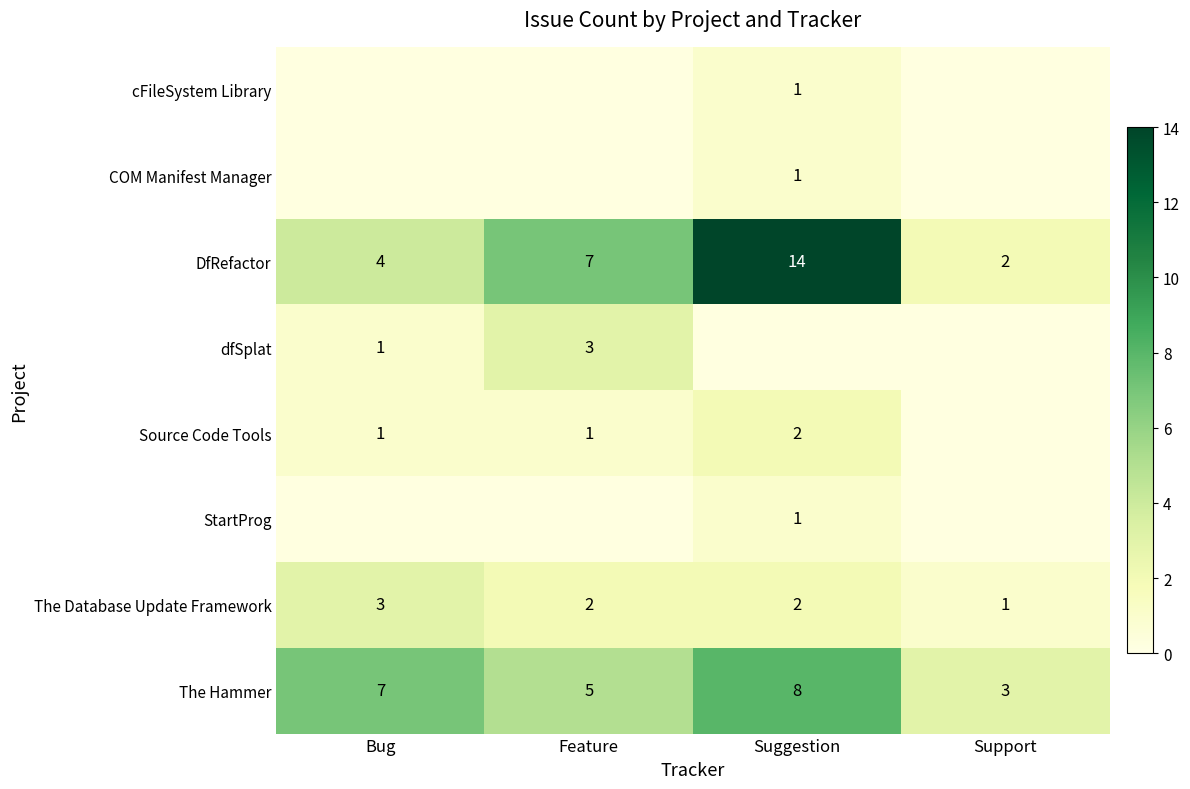

What is the difference between the maximum and minimum values in the The Hammer series?

5